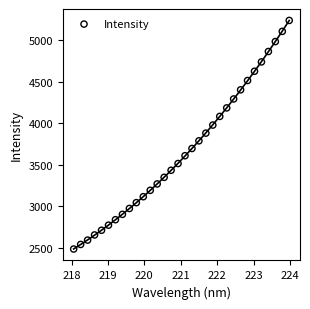

What is the range of X values (max minus min)?

5.9